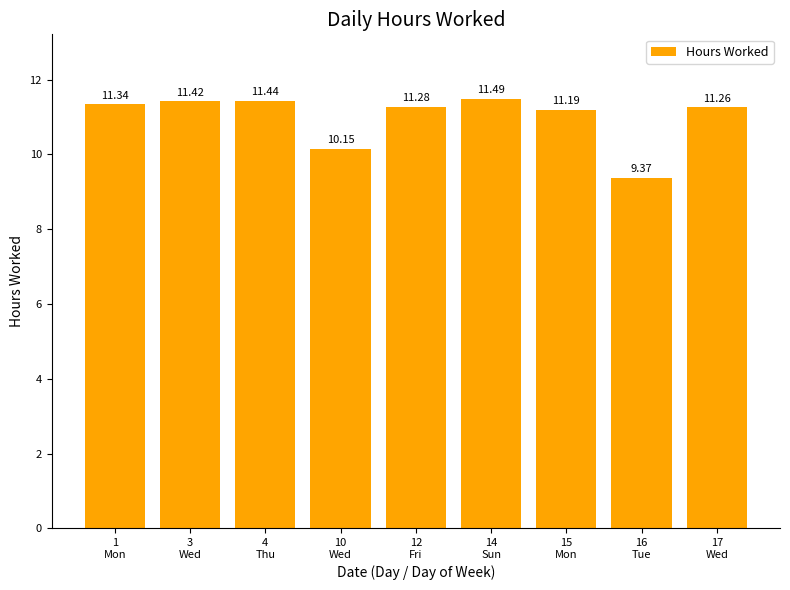

Are the bars horizontal?

No